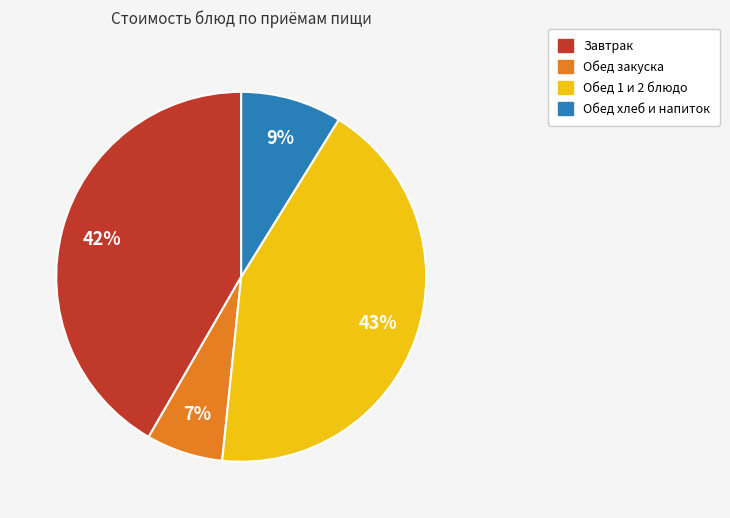

Does any single category account for the majority?

No